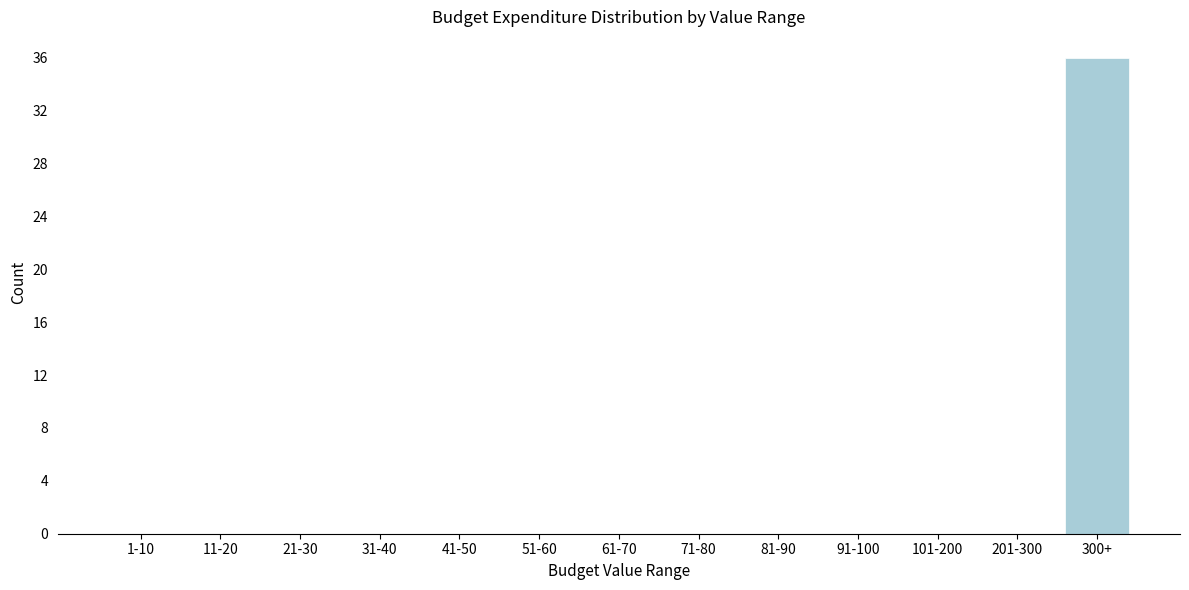

Reading left to right, extract all data points from this chart.

1-10=0	11-20=0	21-30=0	31-40=0	41-50=0	51-60=0	61-70=0	71-80=0	81-90=0	91-100=0	101-200=0	201-300=0	300+=36